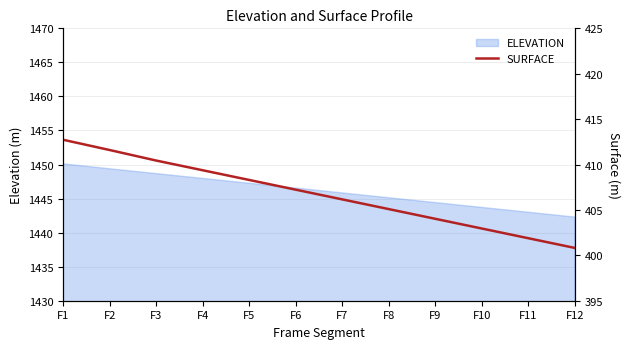

Rank the categories by value from highest to lowest.

F1, F2, F3, F4, F5, F6, F7, F8, F9, F10, F11, F12